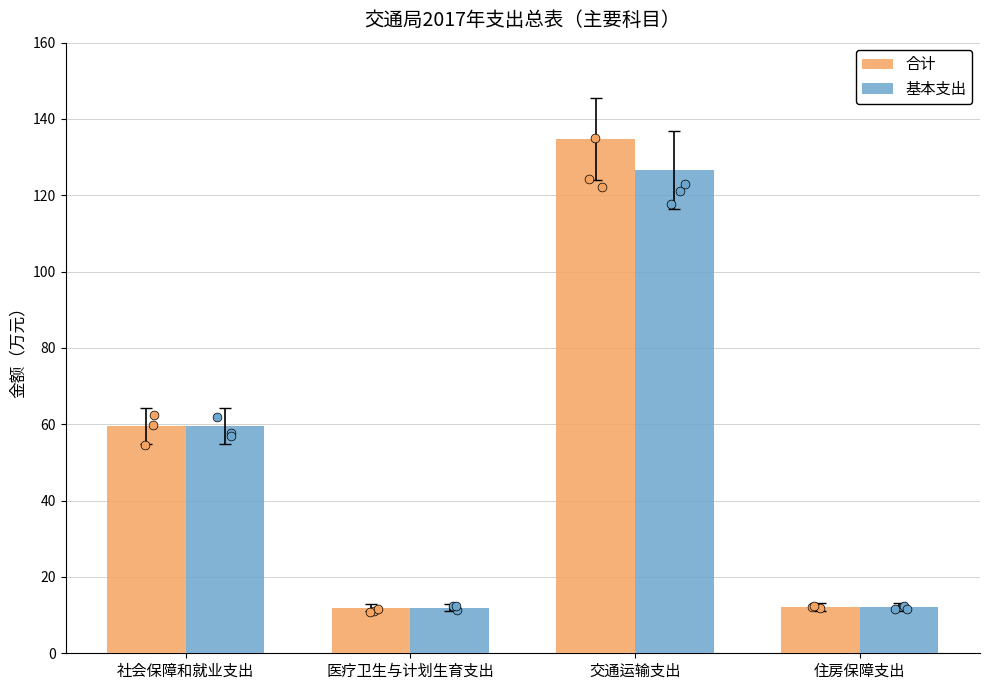

At which category is the sum across all series the highest?

交通运输支出